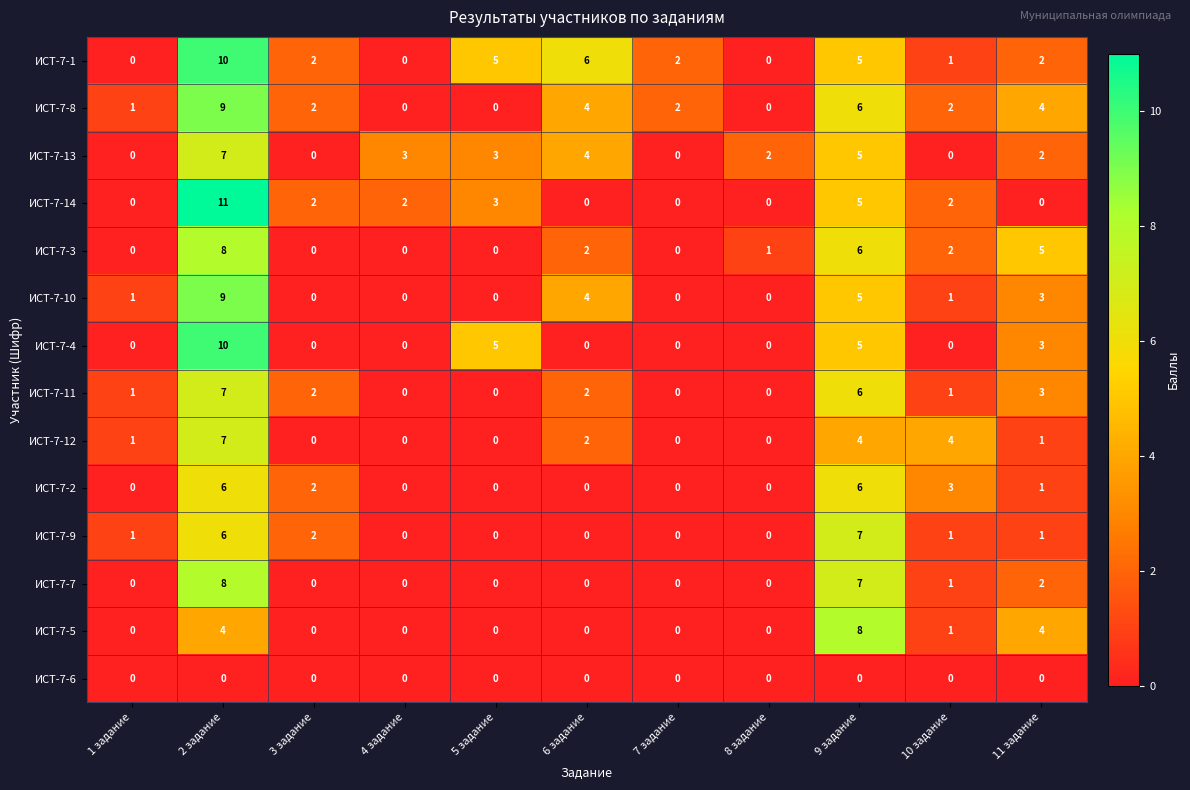

What is the spread (max minus min) of values at 11 задание?

5